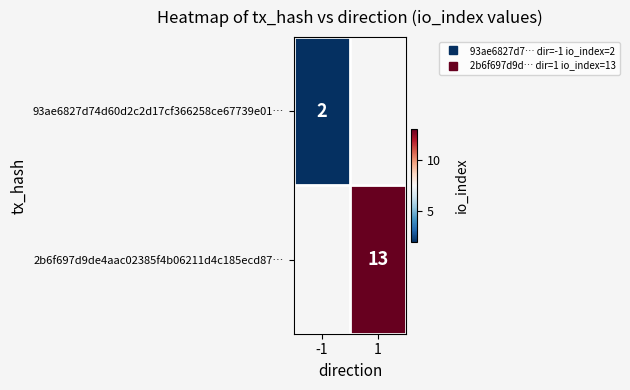

True or false: 93ae6827d74d60d2c2d17cf366258ce67739e01… has a value of 2.0 at -1.

True